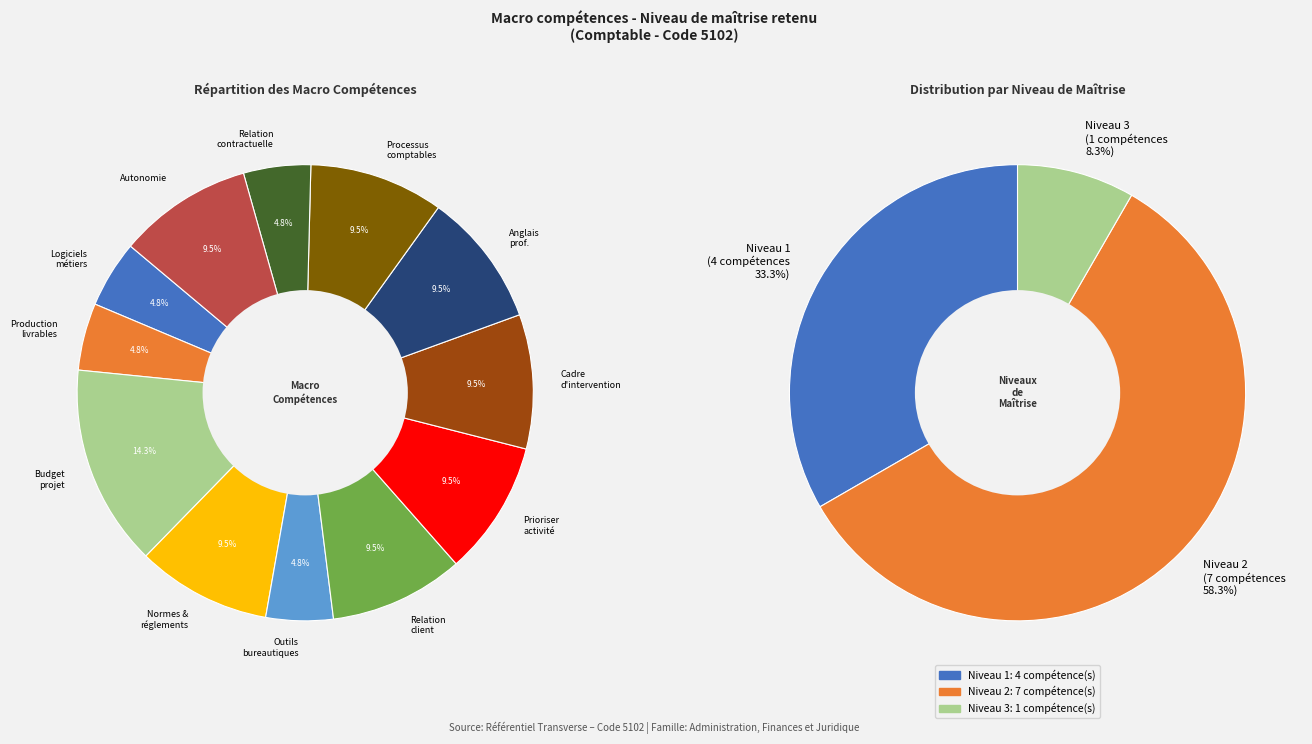

The Suivre un cadre d'intervention slice represents 1% of the pie. True or false?

False